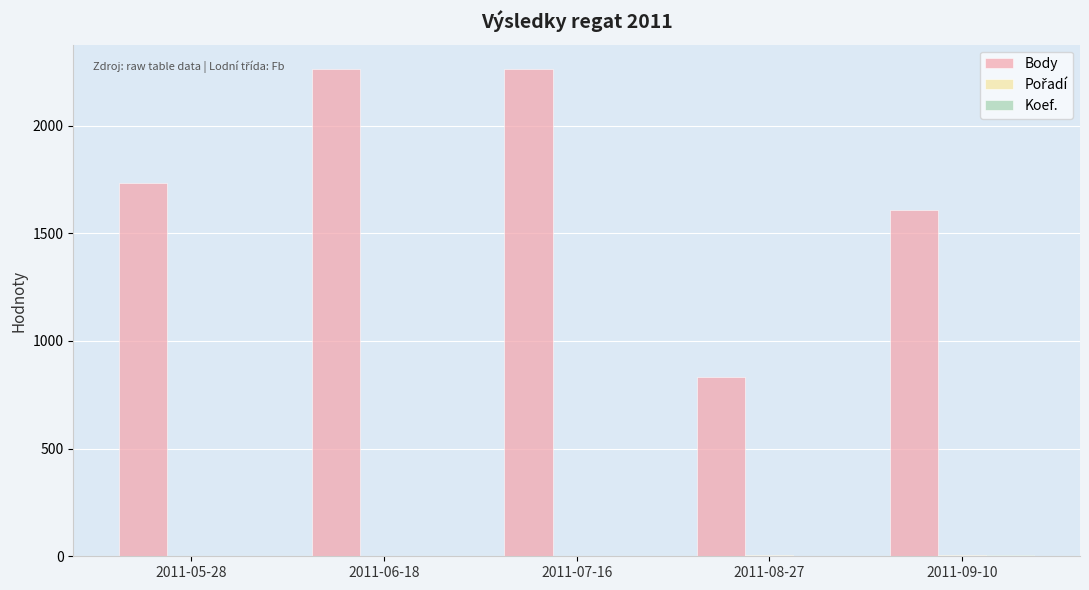

How many distinct data groups are displayed?

3